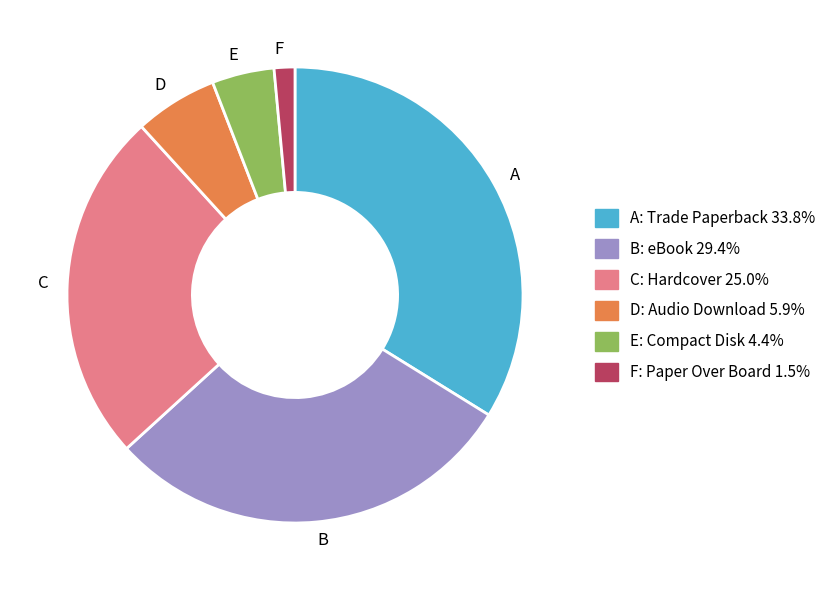

Do E and D together represent more than half of the pie?

No